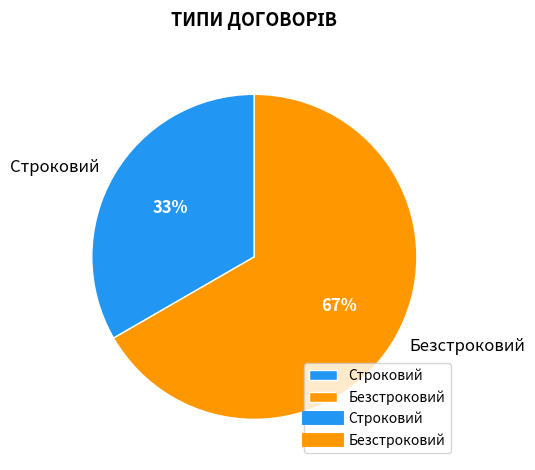

Approximately how many times larger is the value at Безстроковий compared to Строковий?

2.0